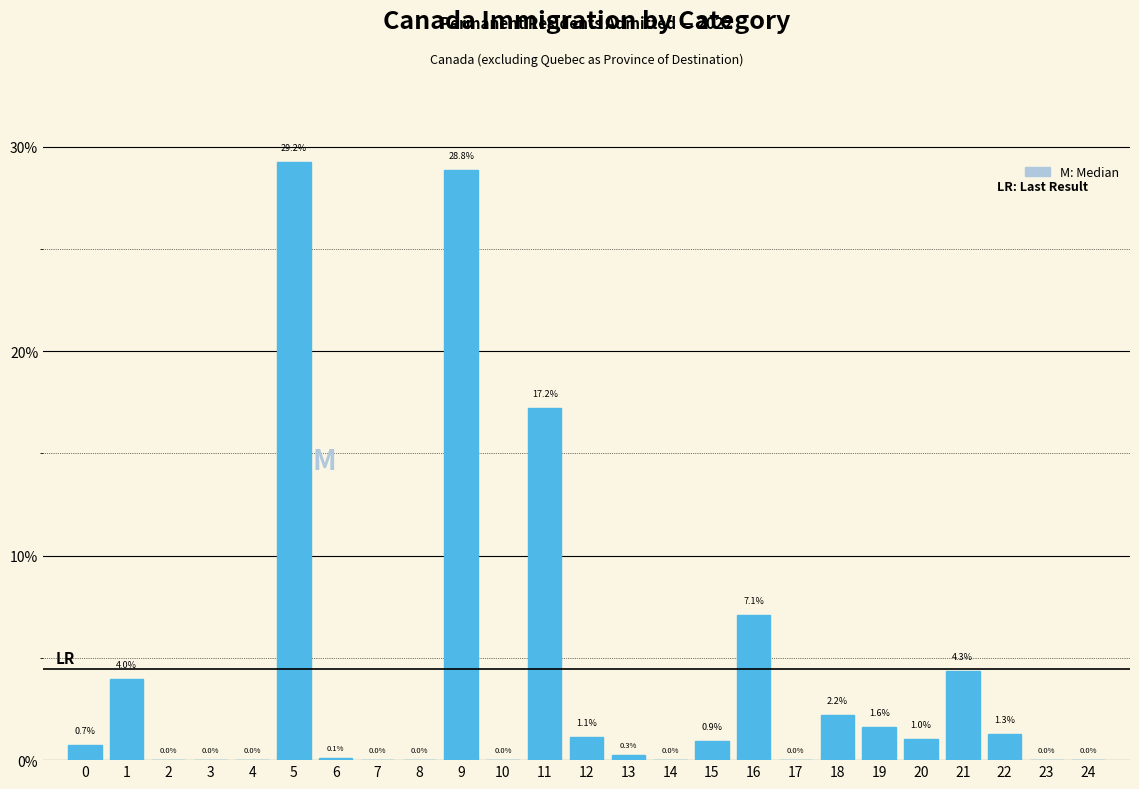

At which category does the chart reach its peak across all series?

5